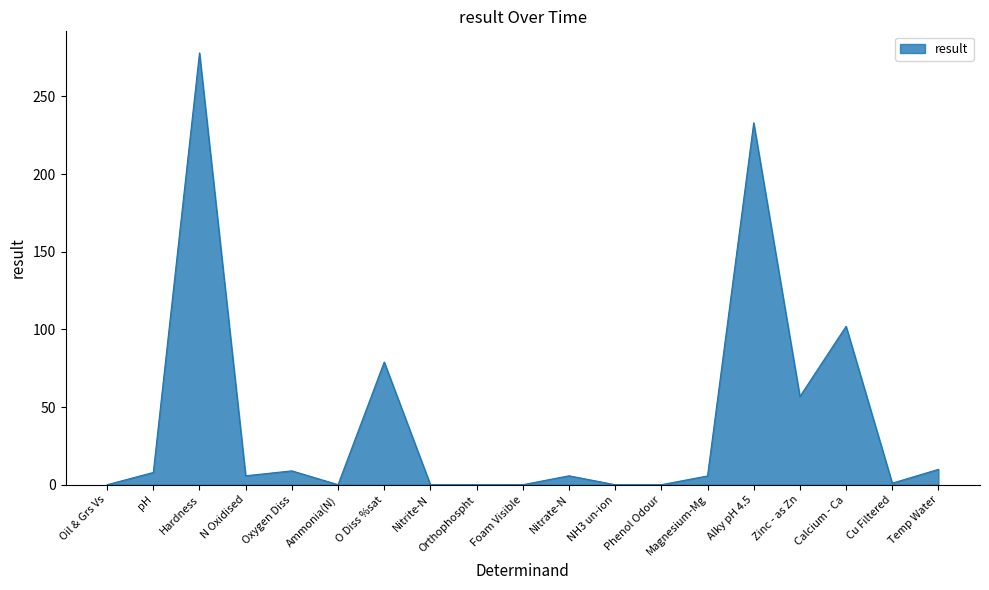

What is the maximum value shown in the chart?

278.0